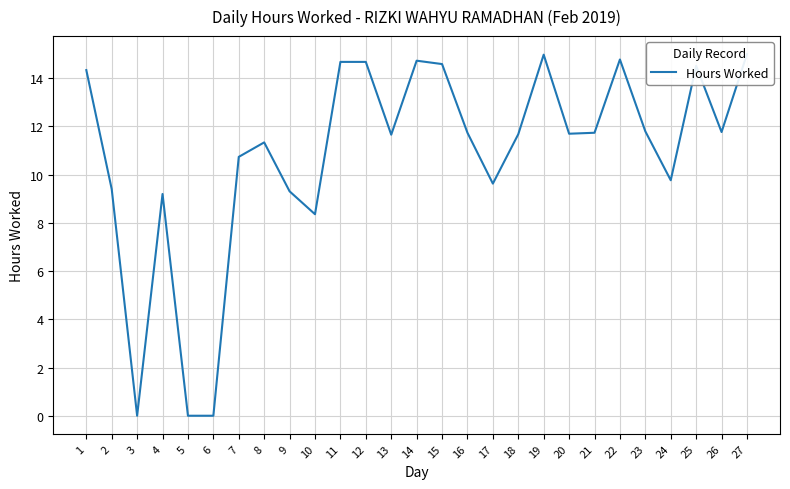

List the labels in order of value, largest first.

27, 19, 22, 14, 11, 12, 15, 25, 1, 23, 26, 16, 21, 20, 18, 13, 8, 7, 24, 17, 2, 9, 4, 10, 3, 5, 6